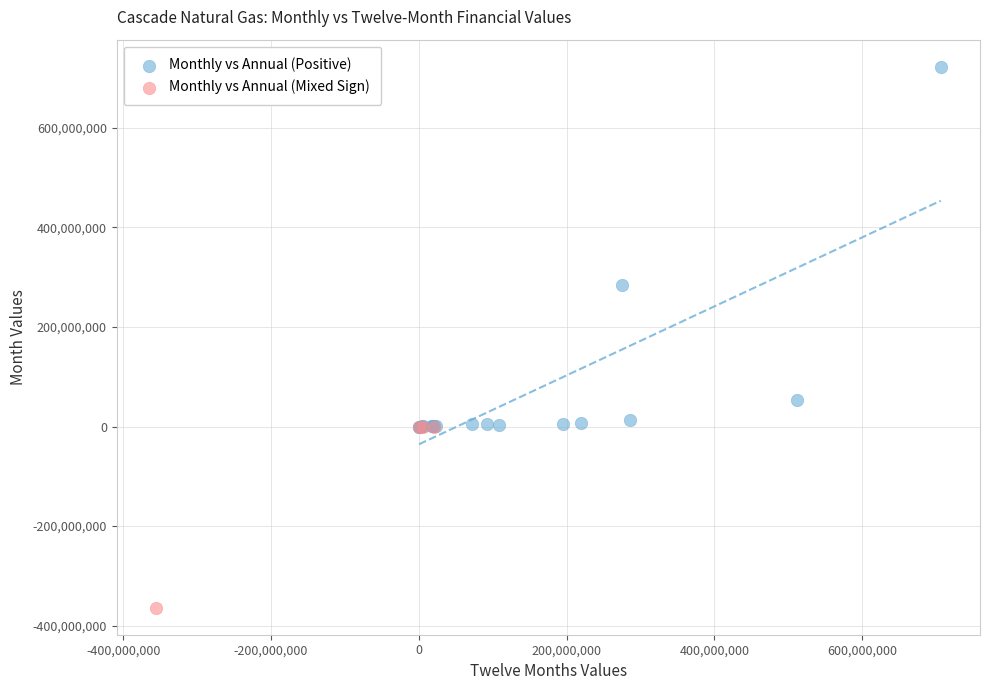

Which series has the widest spread of Y values?

Monthly vs Annual (Positive)